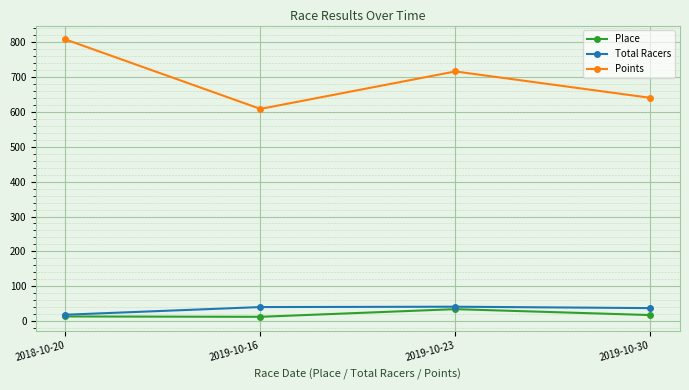

List the labels in order of Points value, largest first.

2018-10-20, 2019-10-23, 2019-10-30, 2019-10-16